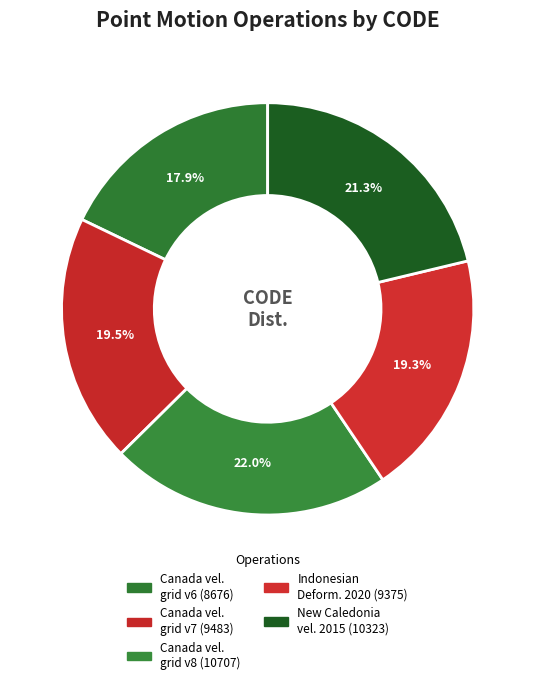

How many slices are in this pie chart?

5